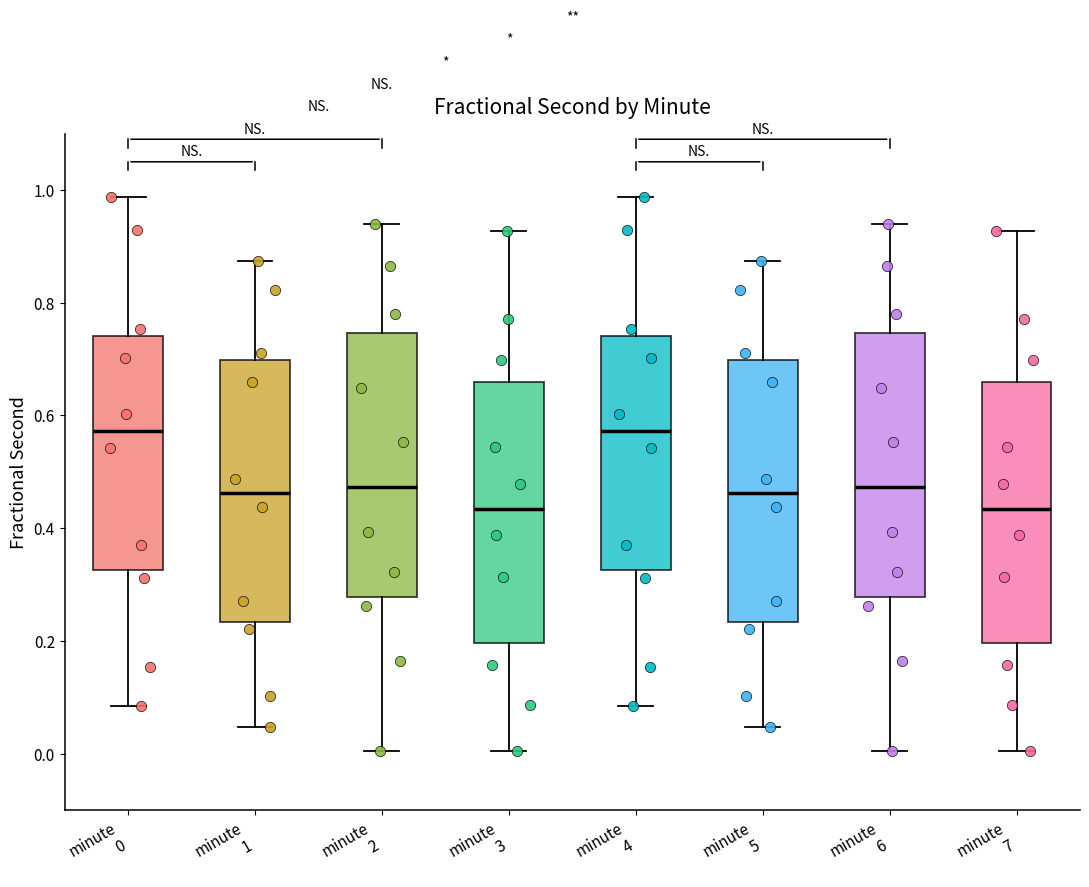

Where does the median line of the box for minute 1 sit on the y-axis? The values are not printed on the chart, so give them approximately, as read against the axis.

0.46